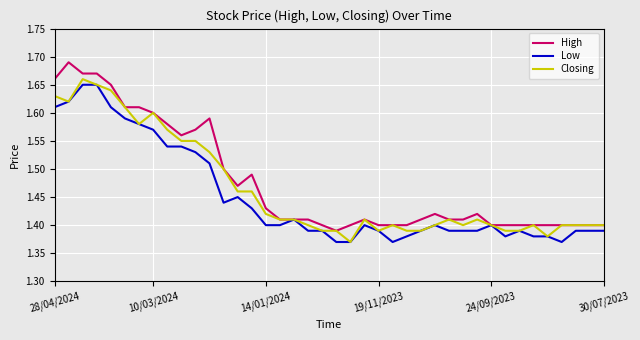

Rank the series by their maximum value, from lowest to highest.

Low, Closing, High